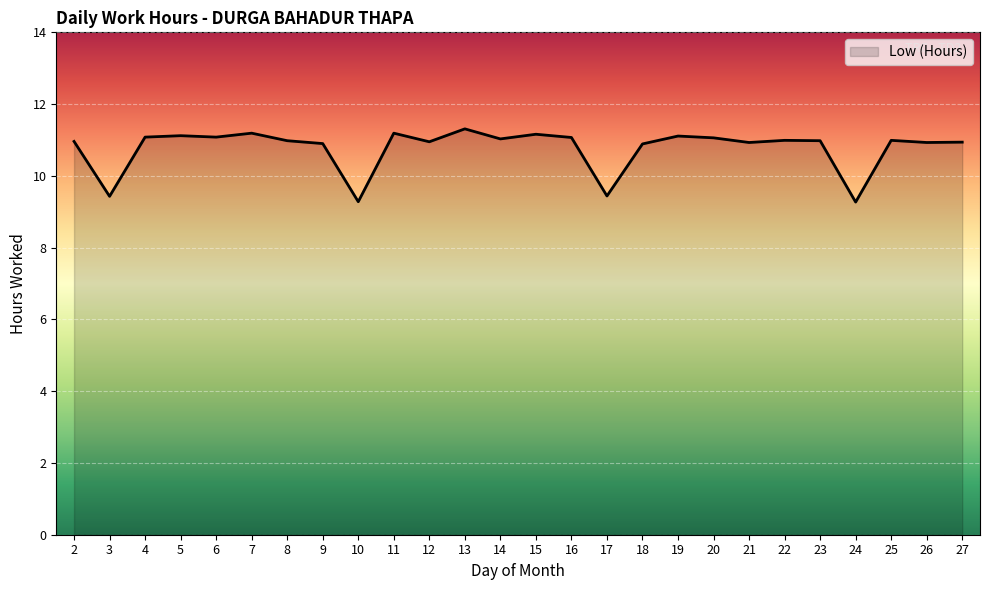

The value at 20 is 11.1. True or false?

True